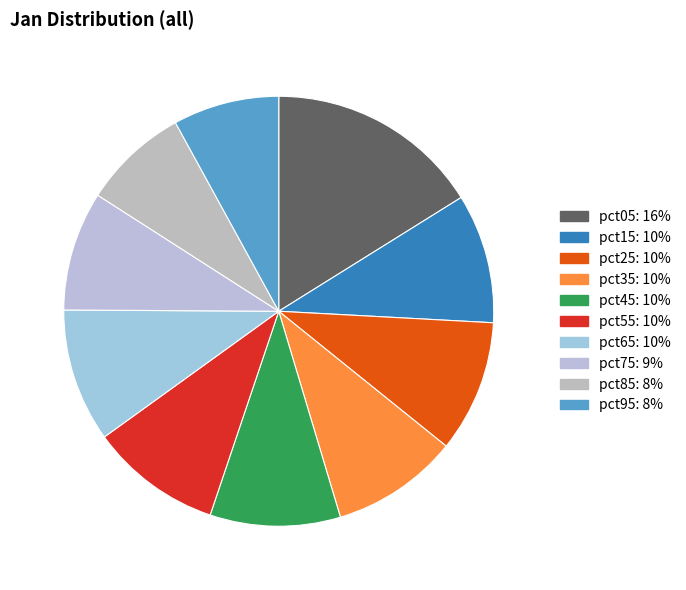

Does pct65 account for over 50% of the chart?

No